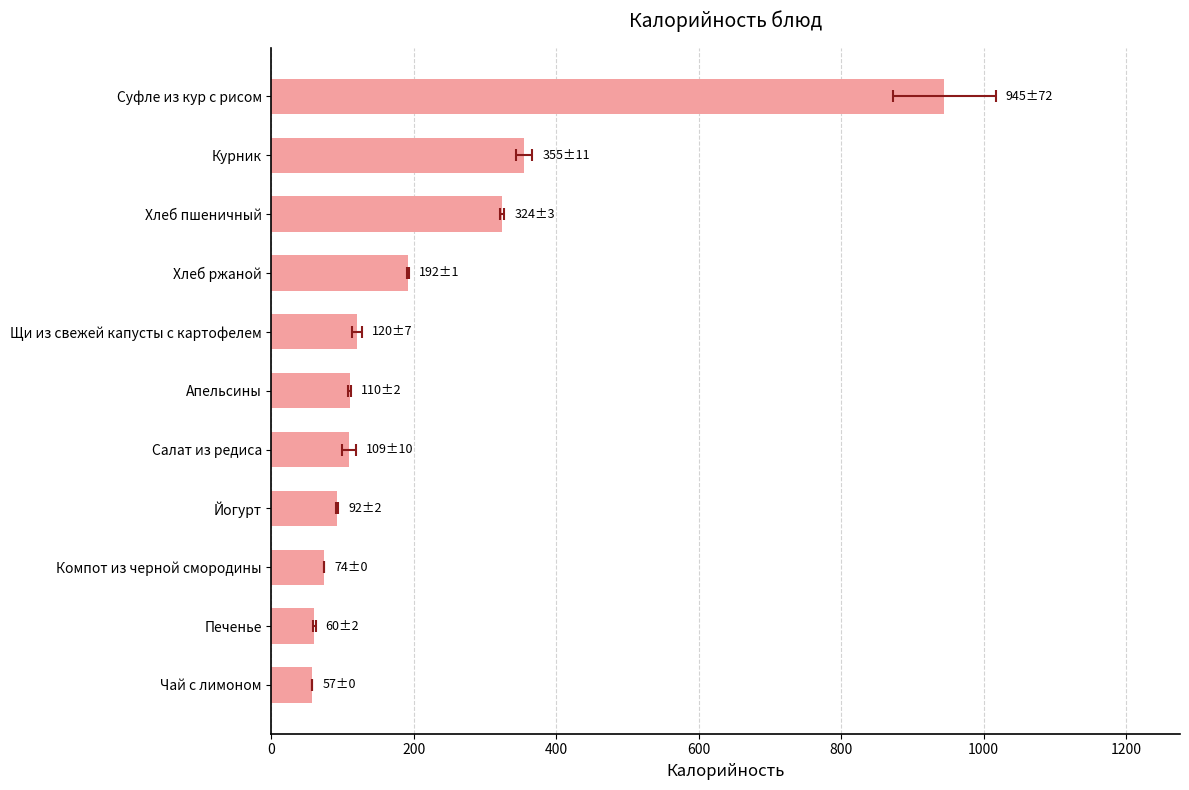

What is the difference between the second highest and minimum values?

298